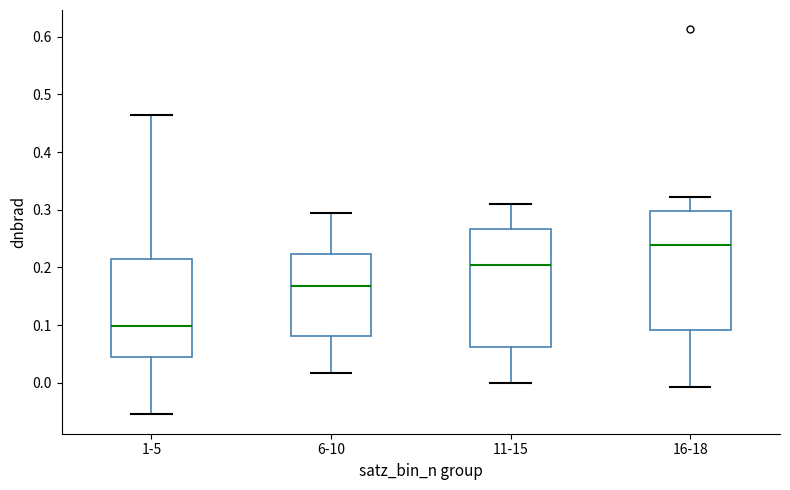

Reading left to right, read every box against the y-axis: the position of its median line, the range the box covers, and the ends of its whiskers. The values are not printed on the chart, so give them approximately, as read against the axis.

1-5: median 0.10, box 0.04 to 0.21, whiskers -0.05 to 0.46
6-10: median 0.17, box 0.08 to 0.22, whiskers 0.02 to 0.29
11-15: median 0.20, box 0.06 to 0.27, whiskers 0.00 to 0.31
16-18: median 0.24, box 0.09 to 0.30, whiskers -0.01 to 0.32